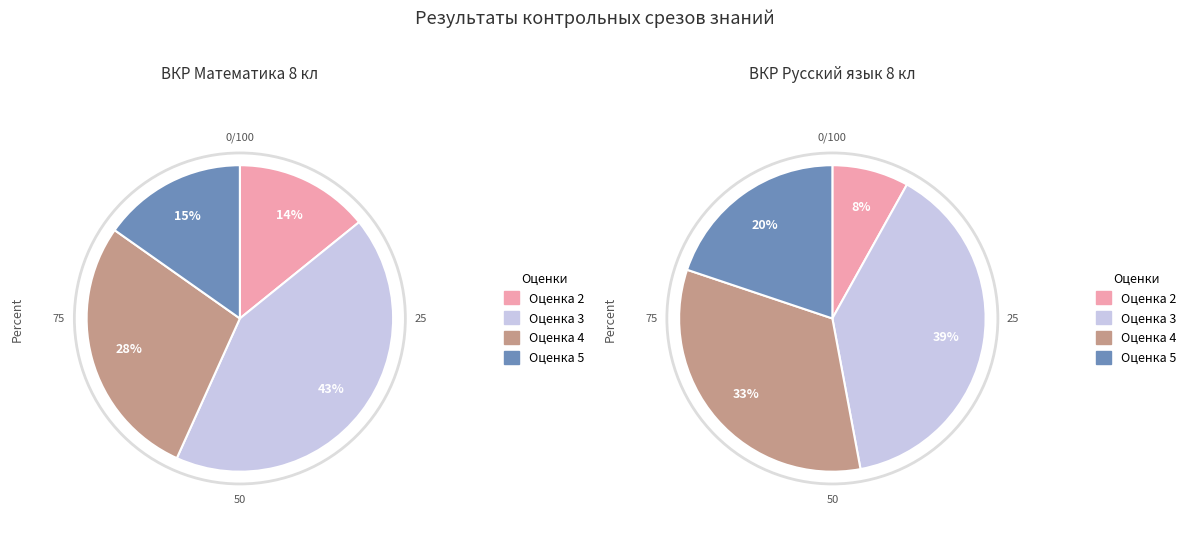

Is there a majority slice in this chart?

No